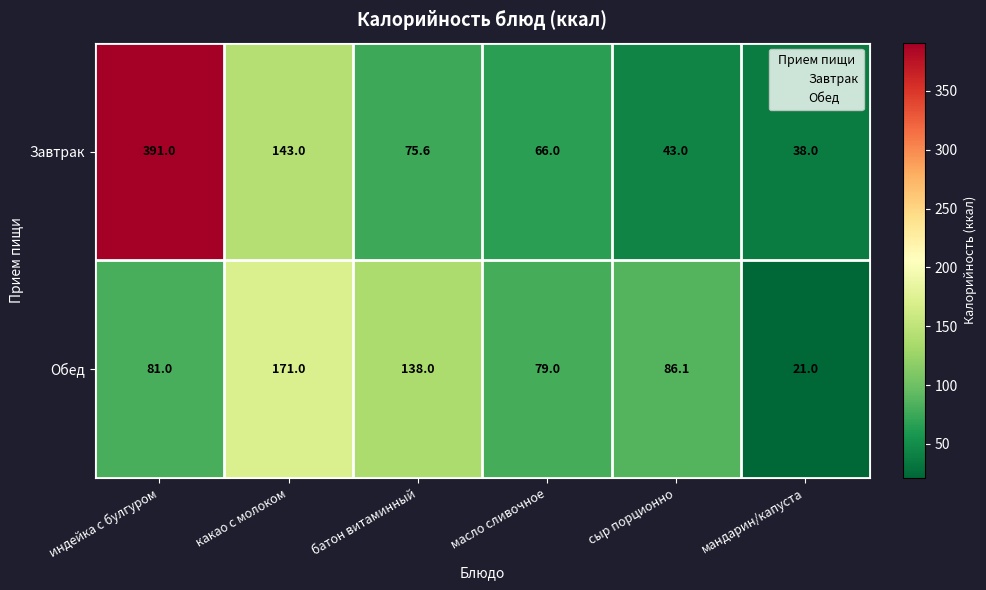

What is the sum of all Обед values?

576.1